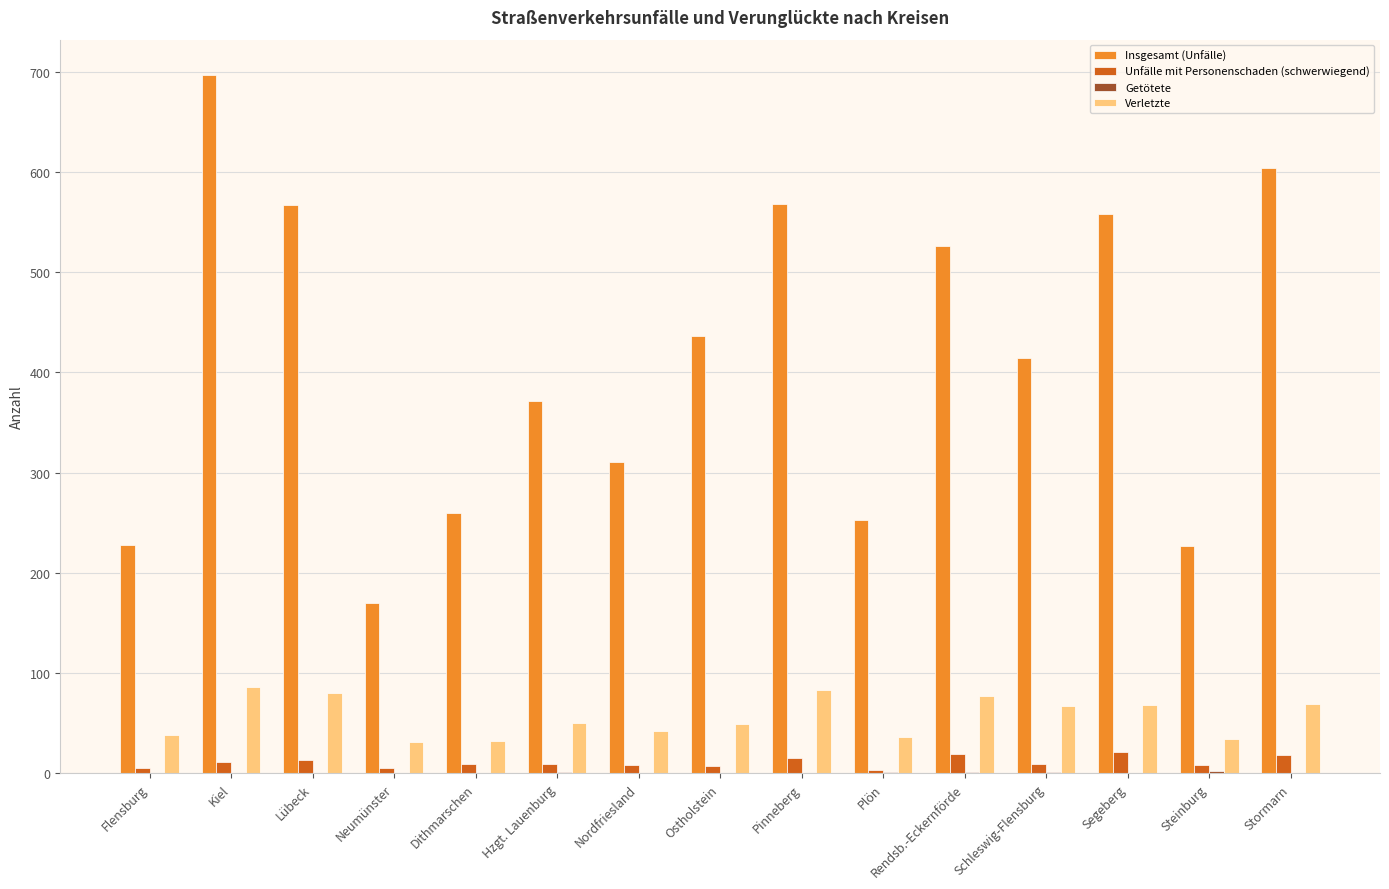

Is it true that Verletzte equals 77 at Rendsb.-Eckernförde?

True